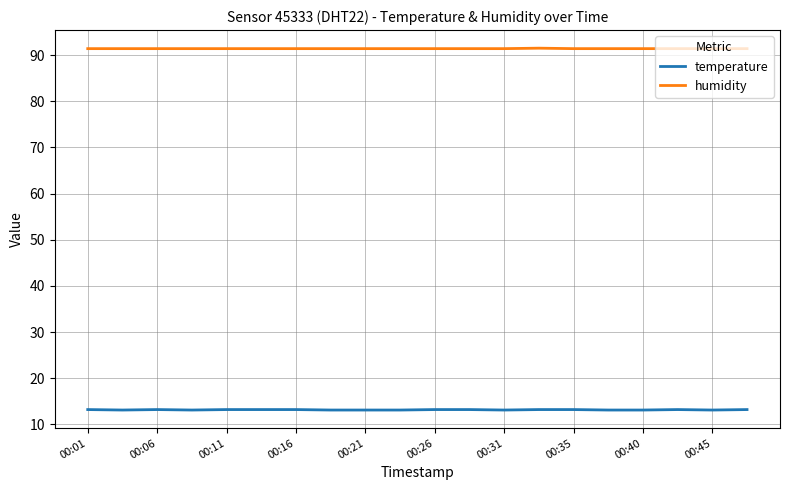

What is the difference between the maximum and second lowest values in the humidity series?

0.1